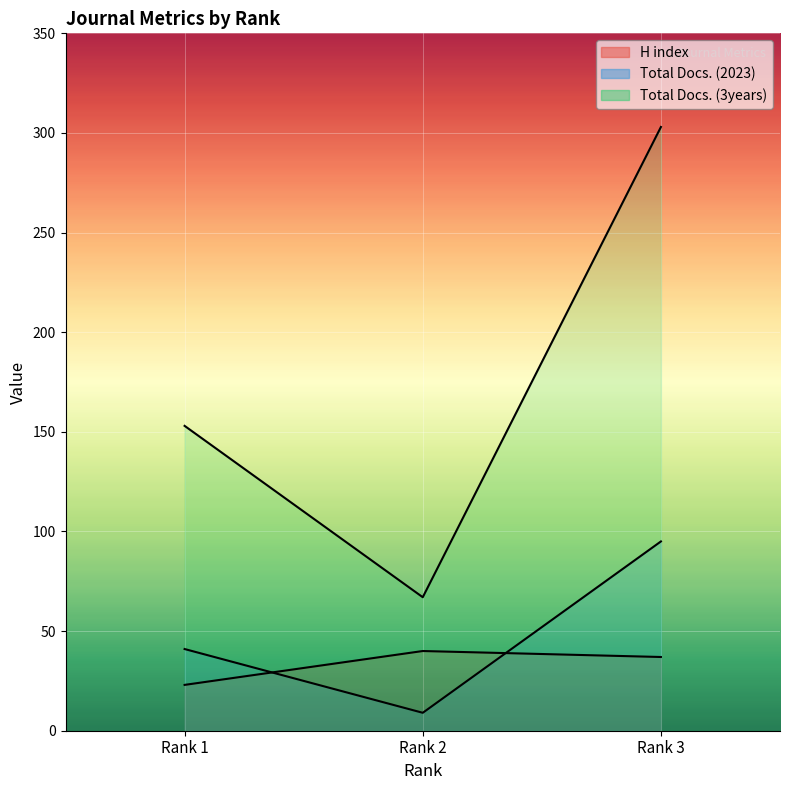

Rank the series by their maximum value, from lowest to highest.

H index, Total Docs. (2023), Total Docs. (3years)